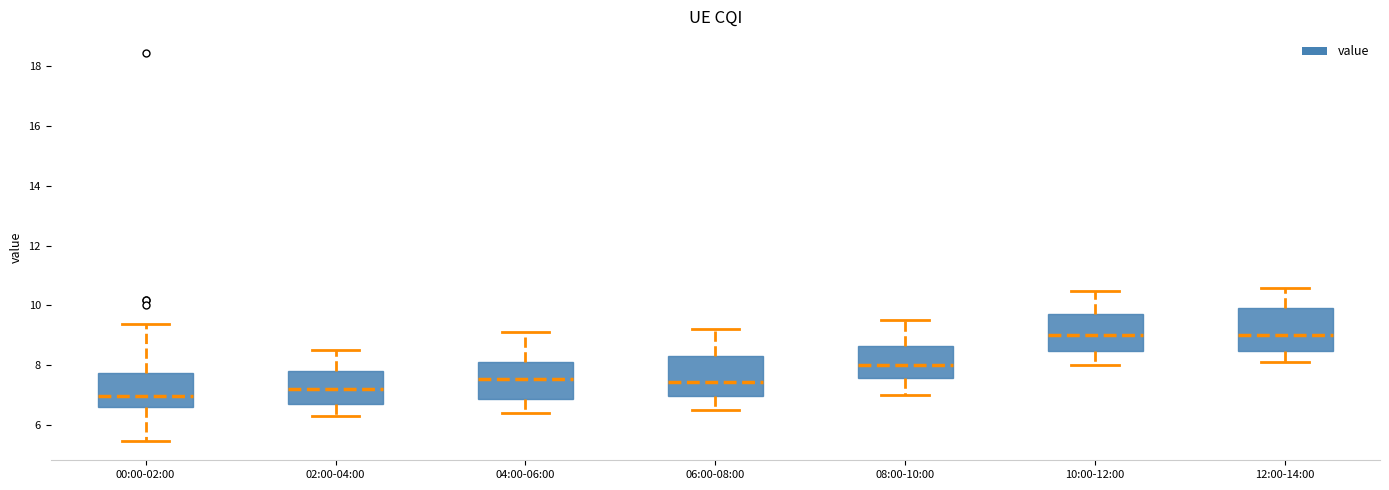

Reading left to right, transcribe this box plot: for each box, give where its median line is, the range the box spans, and where its two whiskers end, as read against the y-axis. The values are not printed on the chart, so give them approximately, as read against the axis.

00:00-02:00: median 7.0, box 6.6 to 7.8, whiskers 5.4 to 9.4
02:00-04:00: median 7.2, box 6.8 to 7.8, whiskers 6.4 to 8.6
04:00-06:00: median 7.6, box 6.8 to 8.2, whiskers 6.4 to 9.2
06:00-08:00: median 7.4, box 7.0 to 8.4, whiskers 6.6 to 9.2
08:00-10:00: median 8.0, box 7.6 to 8.6, whiskers 7.0 to 9.6
10:00-12:00: median 9.0, box 8.4 to 9.8, whiskers 8.0 to 10.6
12:00-14:00: median 9.0, box 8.4 to 10.0, whiskers 8.2 to 10.6